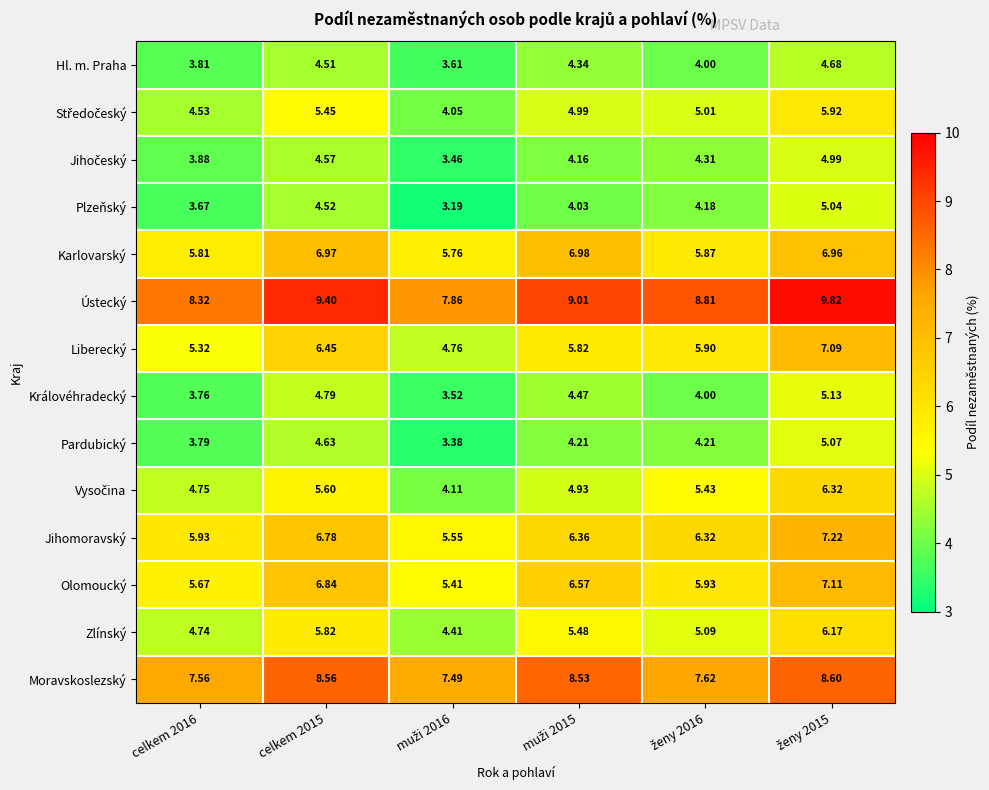

How many series are shown in this chart?

14